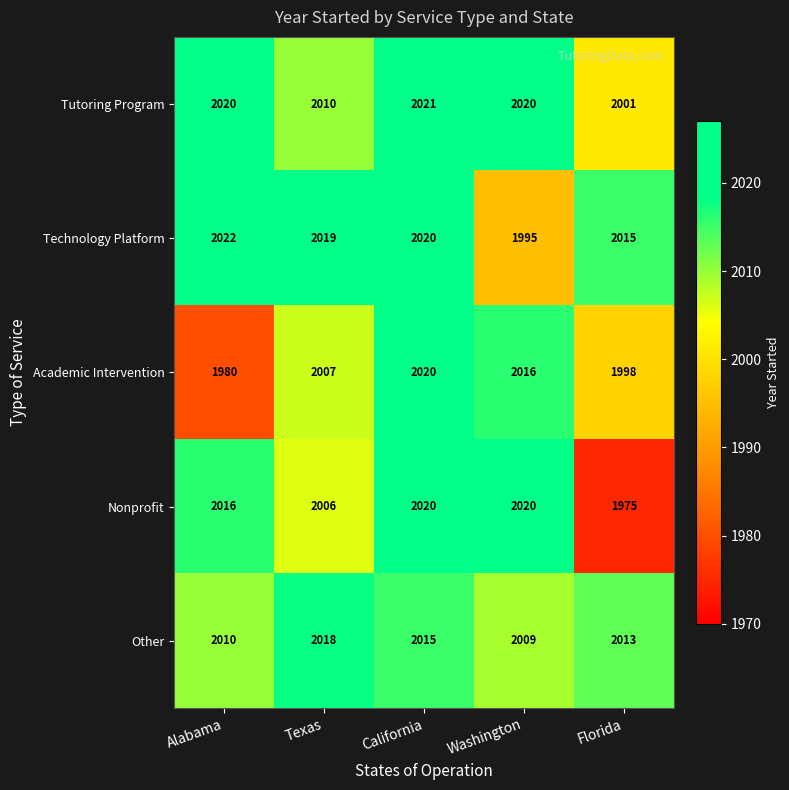

What is the average value of the Technology Platform series?

2014